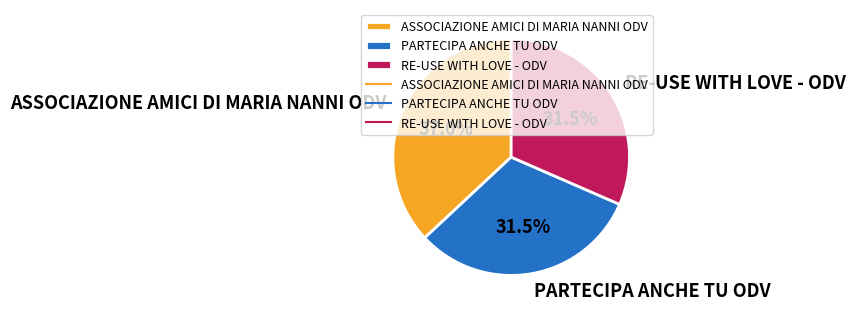

Does any single category account for the majority?

No